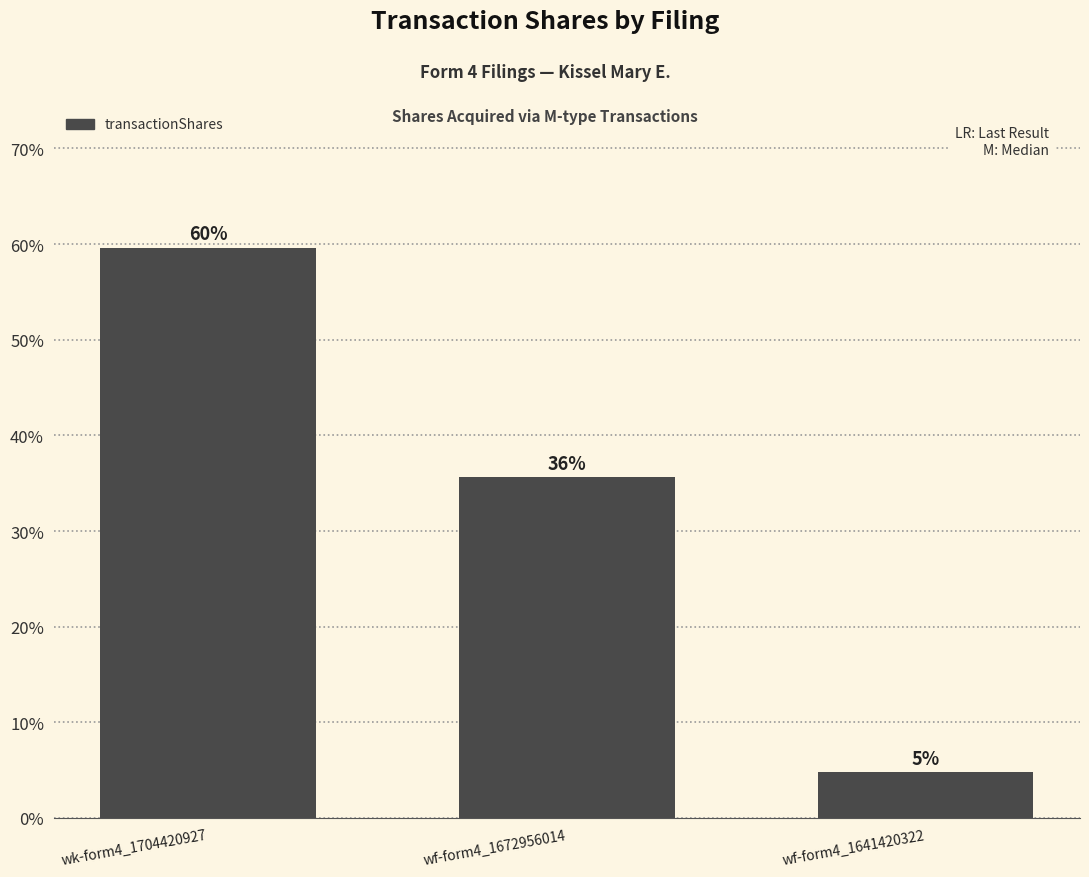

Are the bars grouped side by side (vs. stacked)?

No